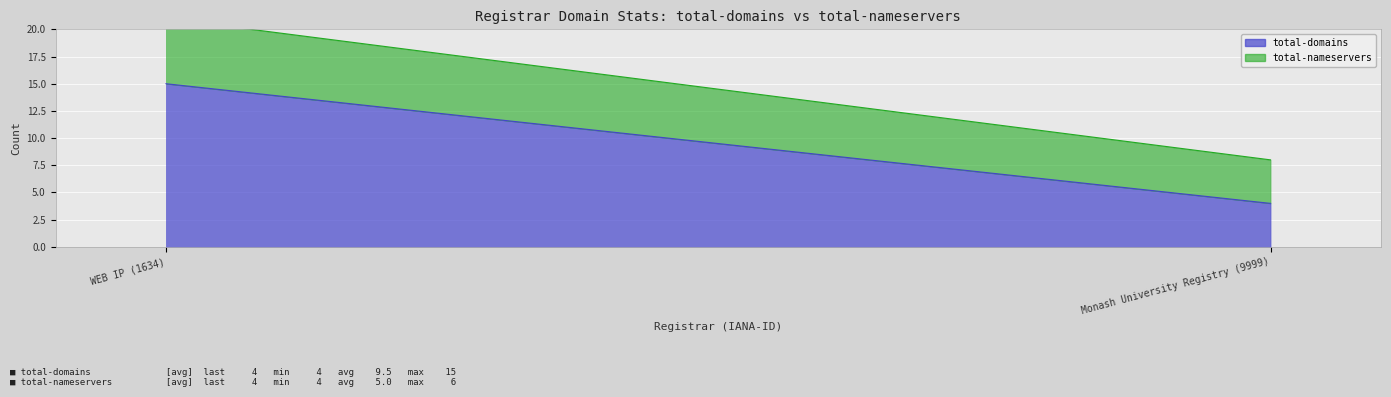

At which category is the sum across all series the highest?

WEB IP (1634)